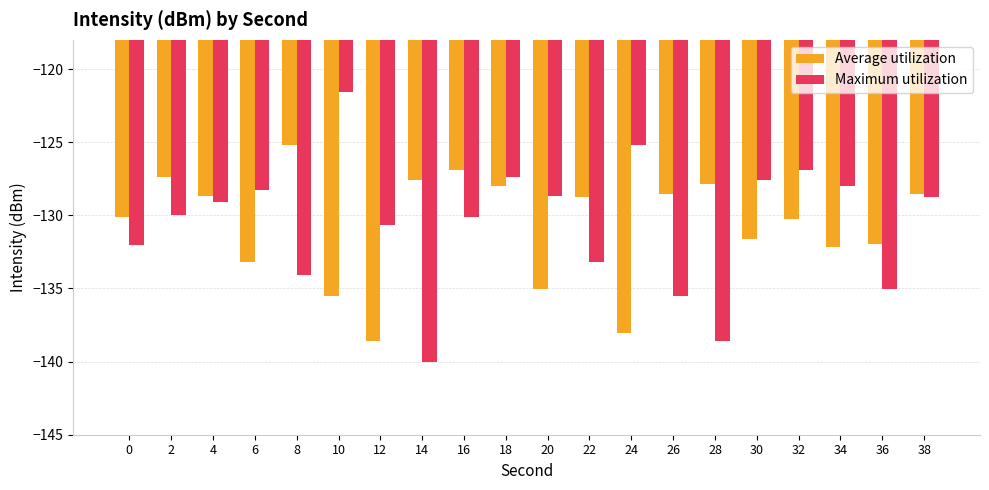

What is the total value across all series at 0?

-262.1